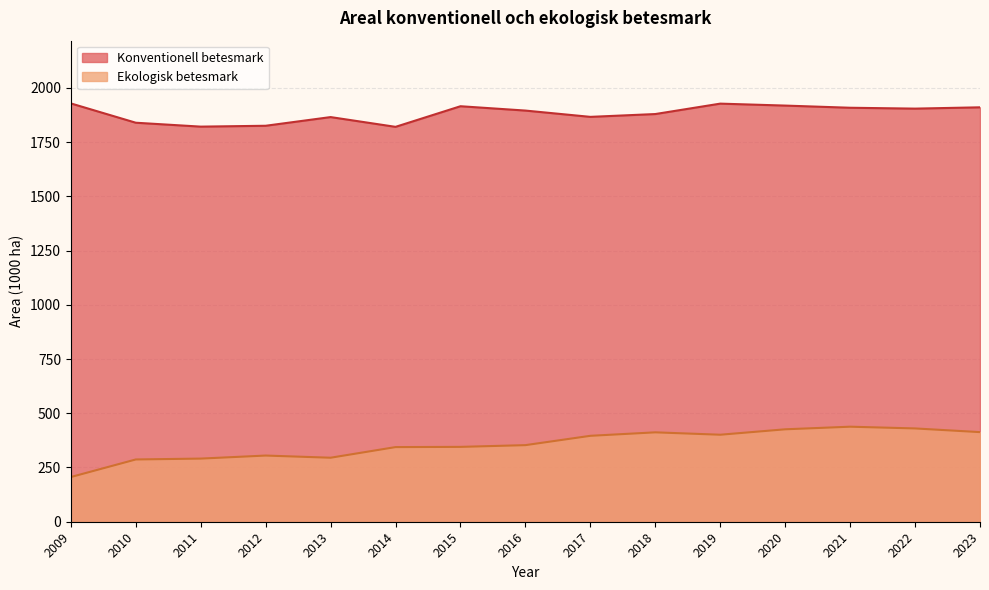

What is the difference between the Konventionell betesmark values at 2010 and 2013?

26